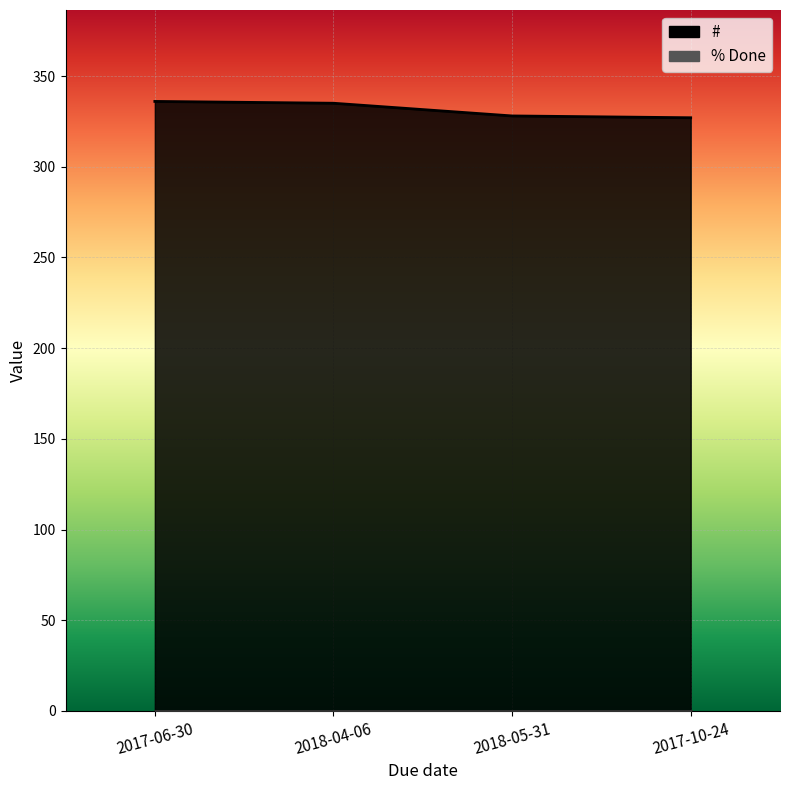

Between 2017-06-30 and 2017-10-24, which is larger?

2017-06-30